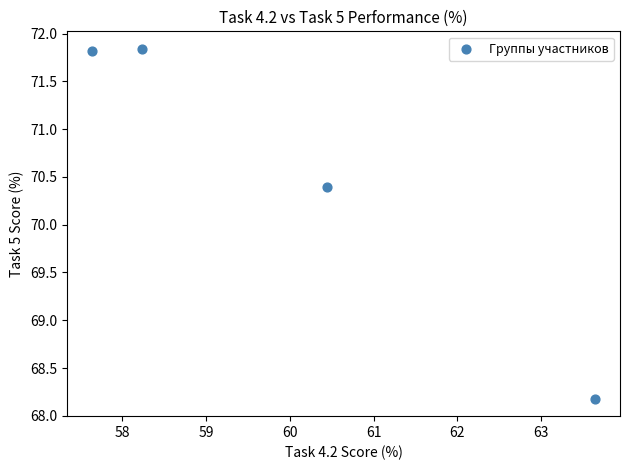

What is the average Y value?

70.6